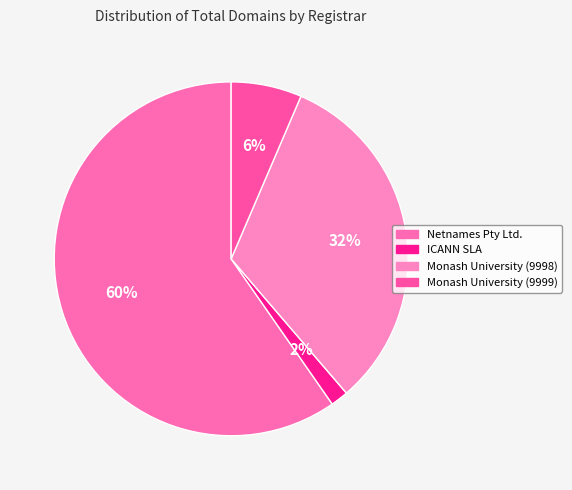

How many segments does this pie chart have?

4